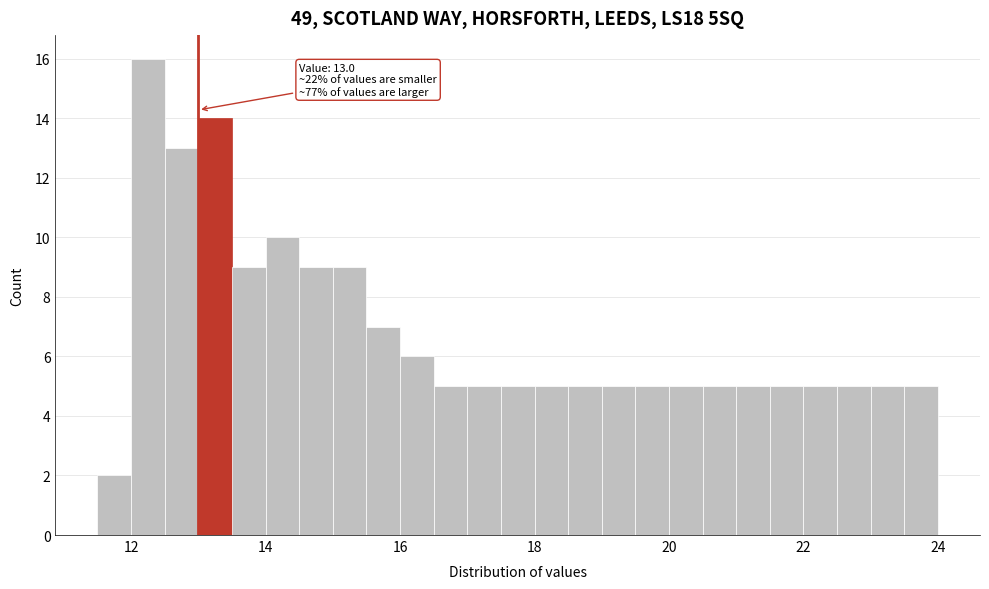

Read against the x-axis, roughly where is the centre of the tallest bar?

12.2